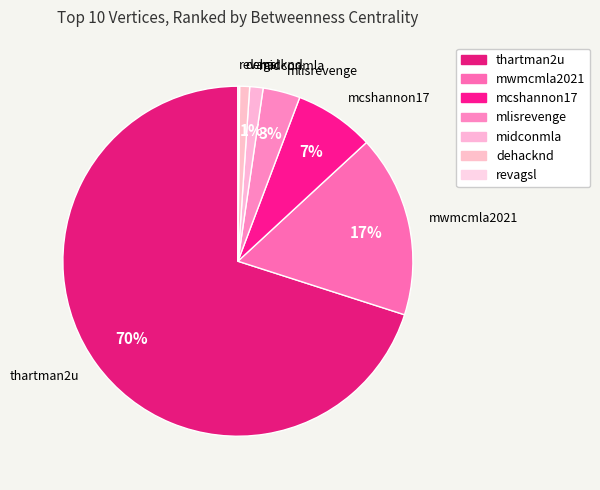

The mwmcmla2021 slice represents 17% of the pie. True or false?

True